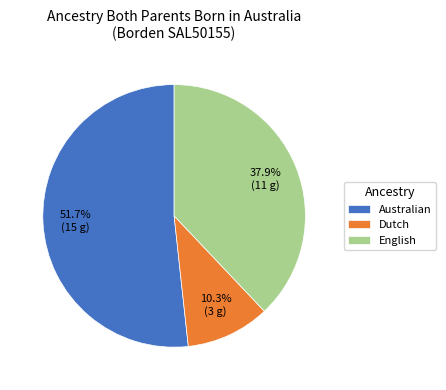

Is there a majority slice in this chart?

Yes